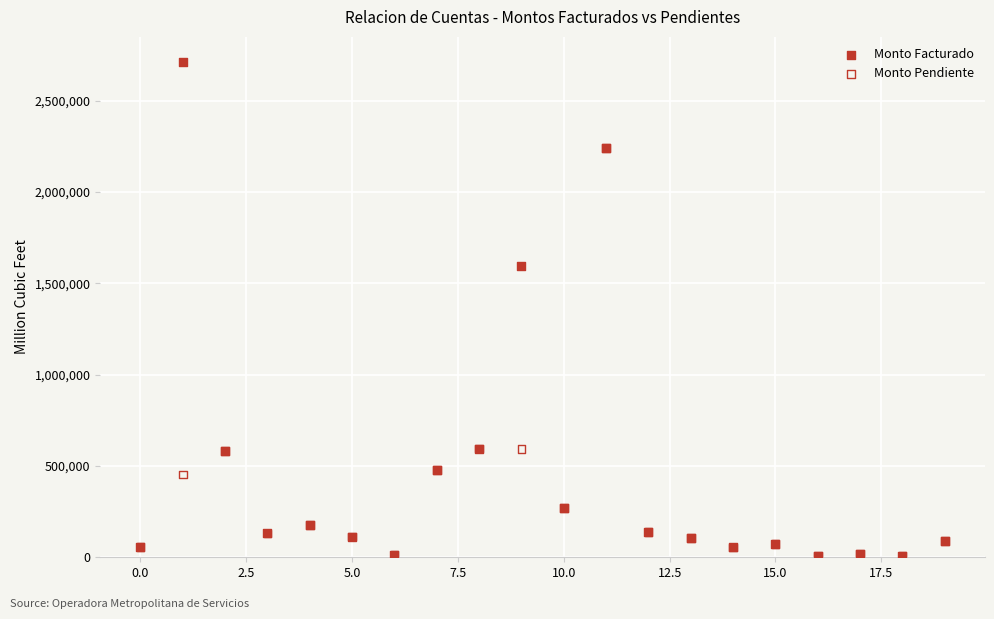

What are all the series names shown in the legend?

Monto Facturado, Monto Pendiente